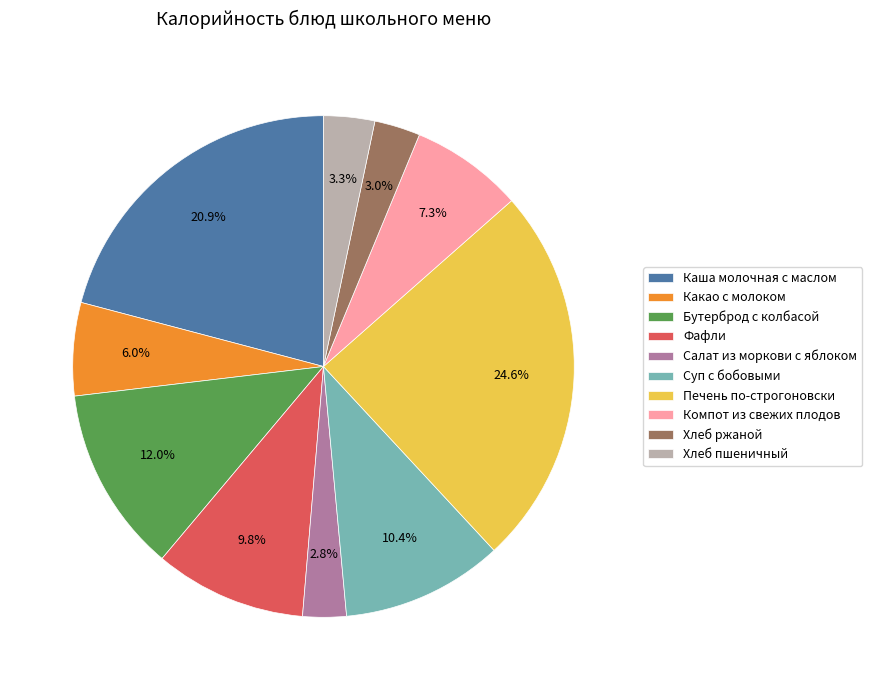

To the nearest percent, what percentage of the pie is Бутерброд с колбасой?

12%